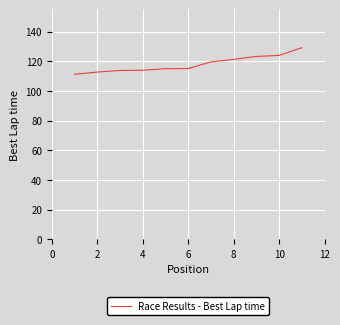

What is the sum of all values?

1299.9